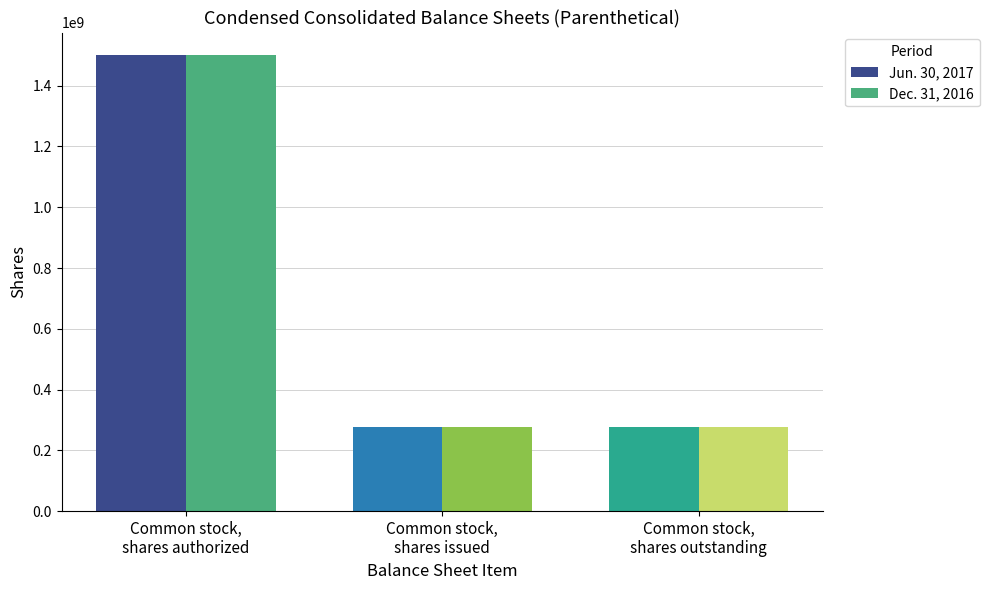

What is the average value of the Jun. 30, 2017 series?

684530667